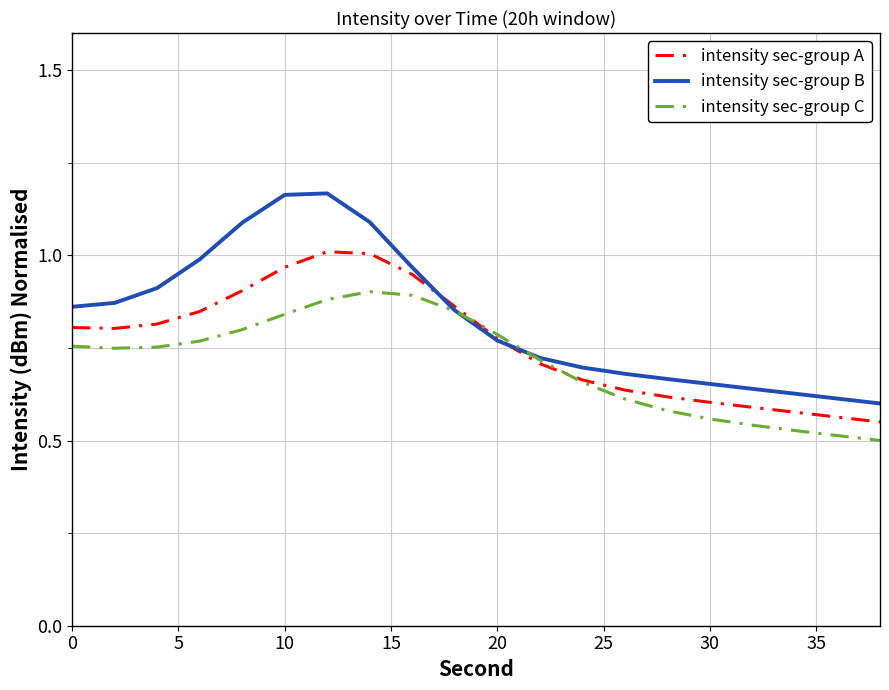

List the series in order of their peak value, highest first.

intensity sec-group B, intensity sec-group A, intensity sec-group C